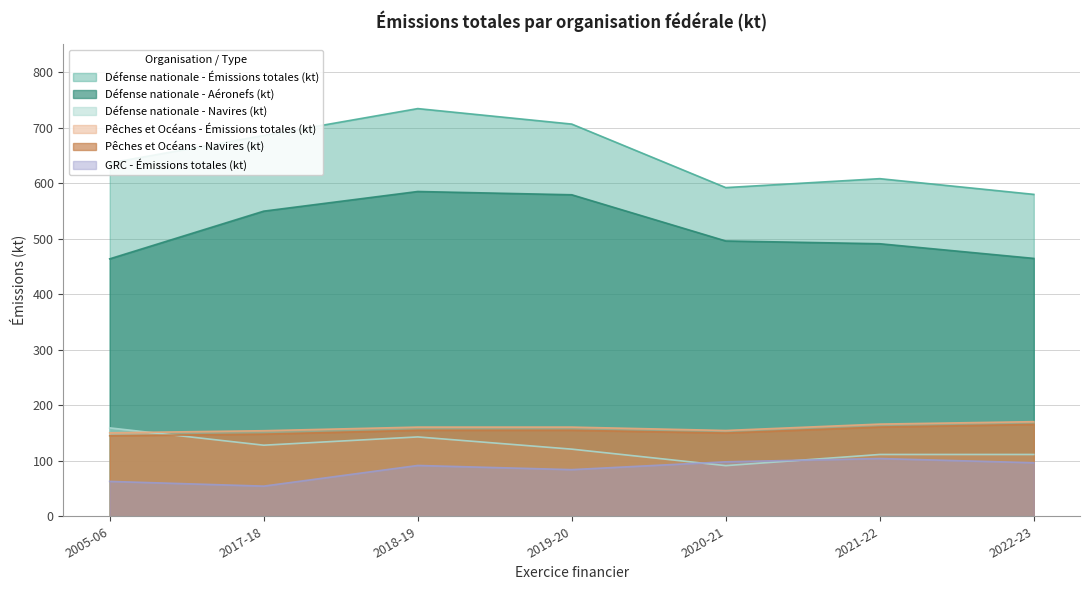

Is the value of Pêches et Océans - Navires (kt) at 2019-20 greater than the value of Défense nationale - Navires (kt) at 2021-22?

Yes